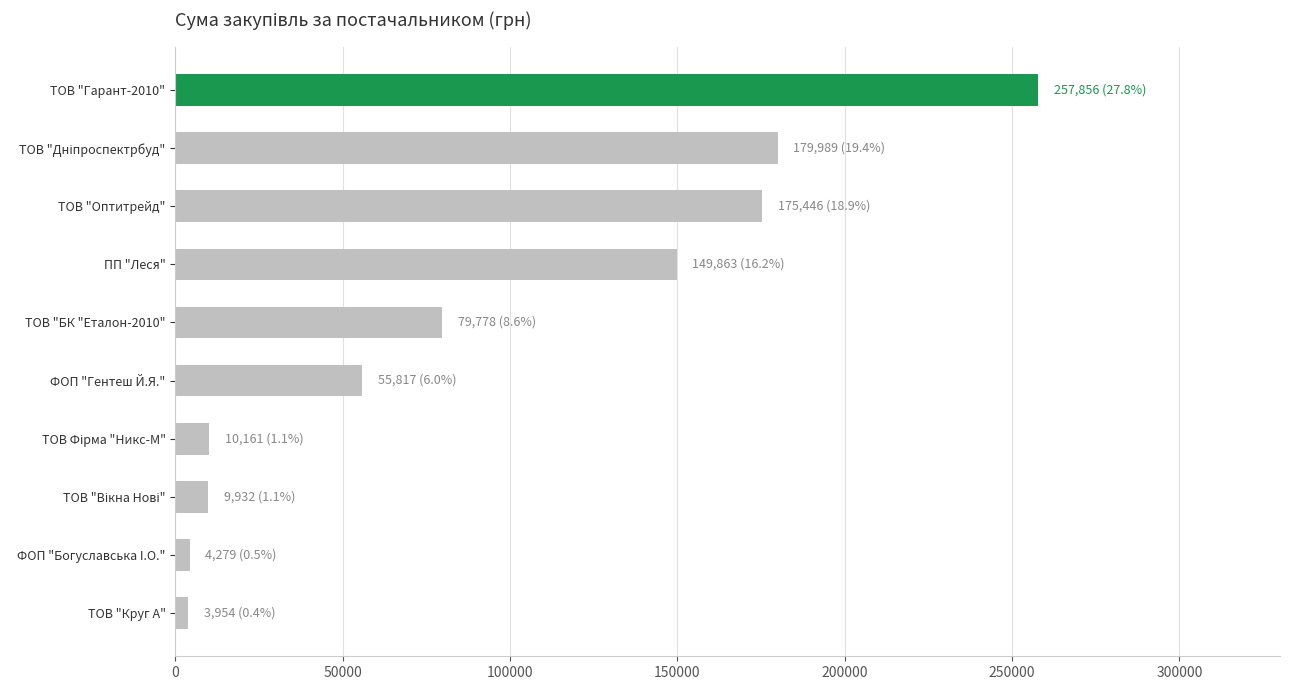

What is the change in value from ТОВ "Оптитрейд" to ТОВ "Гарант-2010"?

+82410.0